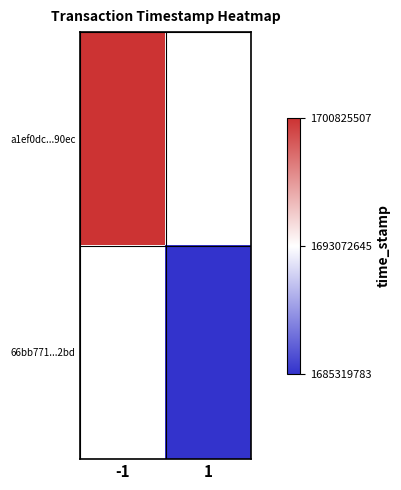

The a1ef0dc...90ec series shows 683528052.6 at -1. True or false?

False